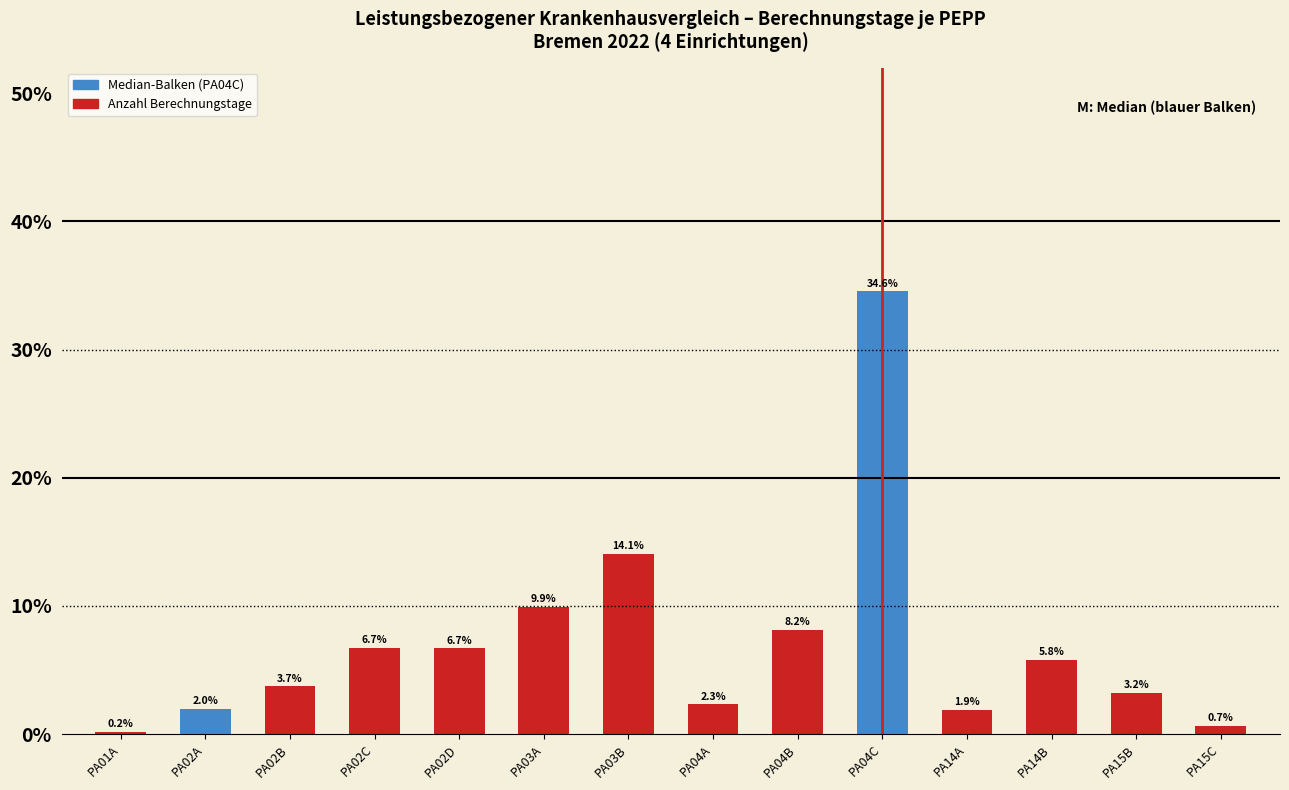

Reading left to right, list all the values displayed in this chart.

0.2	2.0	3.7	6.7	6.7	9.9	14.1	2.3	8.2	34.6	1.9	5.8	3.2	0.7